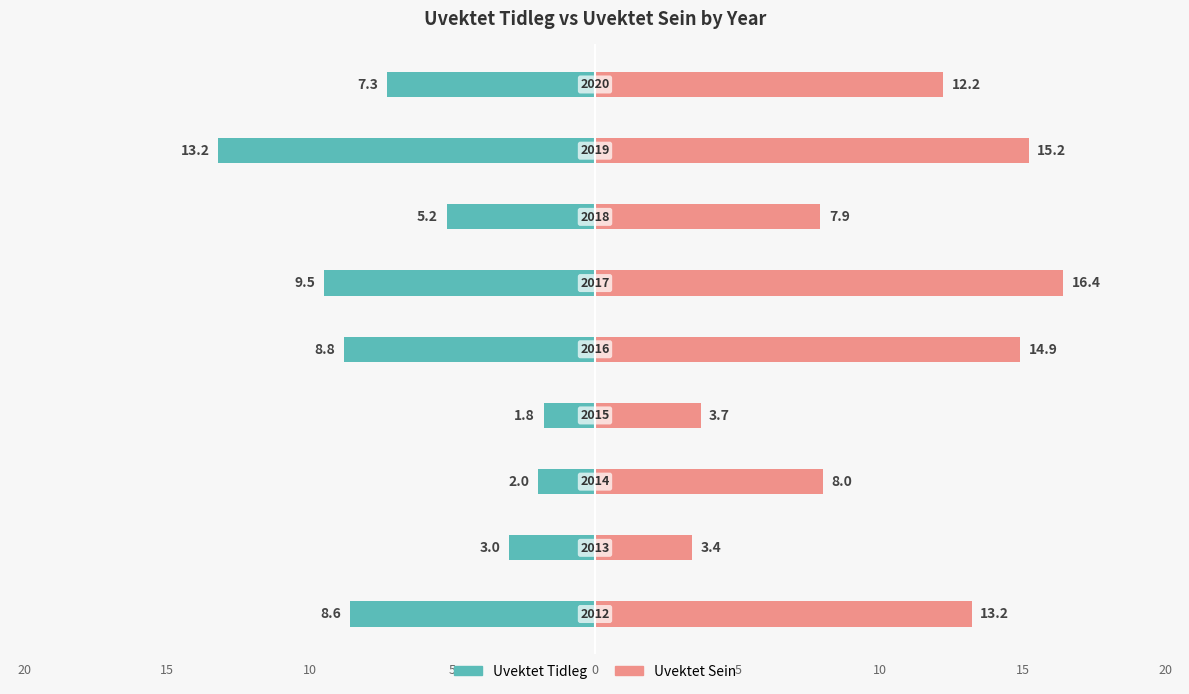

What are all the series names shown in the legend?

Uvektet Tidleg, Uvektet Sein